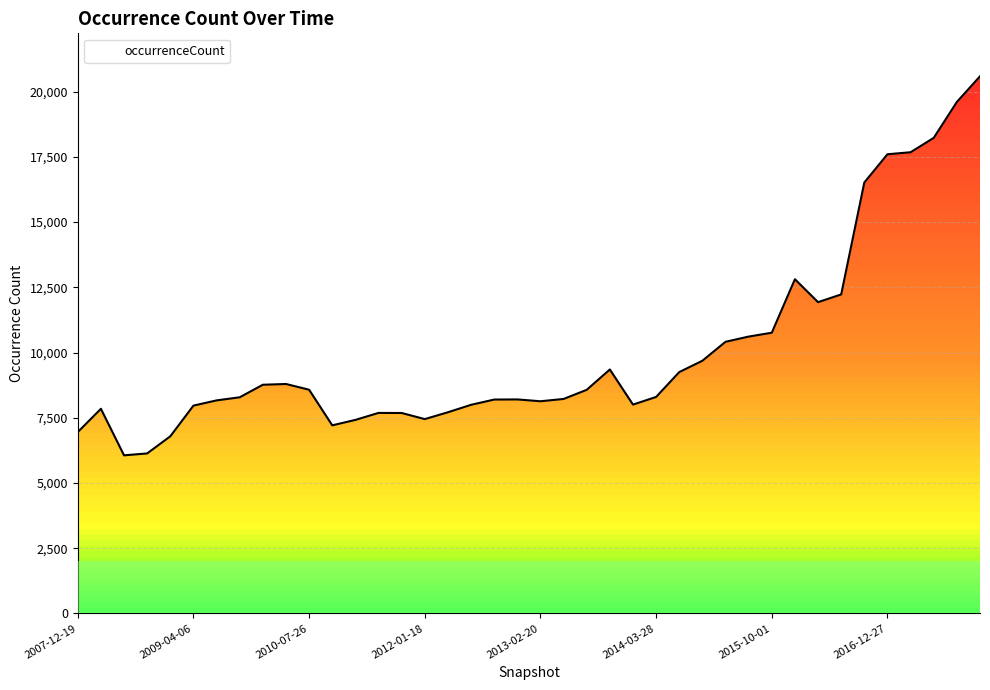

What is the change in value from 2007-12-19 to 2011-06-10?

+735